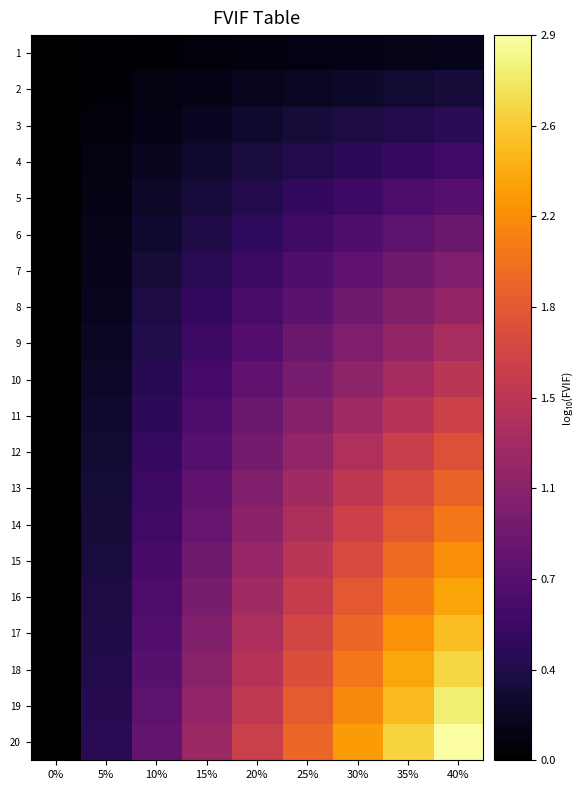

Reading right to left, what are all the values shown in this chart?

1: 40%=0.1	35%=0.1	30%=0.1	25%=0.1	20%=0.1	15%=0.1	10%=0.0	5%=0.0	0%=0.0
2: 40%=0.3	35%=0.3	30%=0.2	25%=0.2	20%=0.2	15%=0.1	10%=0.1	5%=0.0	0%=0.0
3: 40%=0.4	35%=0.4	30%=0.3	25%=0.3	20%=0.2	15%=0.2	10%=0.1	5%=0.1	0%=0.0
4: 40%=0.6	35%=0.5	30%=0.5	25%=0.4	20%=0.3	15%=0.2	10%=0.2	5%=0.1	0%=0.0
5: 40%=0.7	35%=0.7	30%=0.6	25%=0.5	20%=0.4	15%=0.3	10%=0.2	5%=0.1	0%=0.0
6: 40%=0.9	35%=0.8	30%=0.7	25%=0.6	20%=0.5	15%=0.4	10%=0.2	5%=0.1	0%=0.0
7: 40%=1.0	35%=0.9	30%=0.8	25%=0.7	20%=0.6	15%=0.4	10%=0.3	5%=0.1	0%=0.0
8: 40%=1.2	35%=1.0	30%=0.9	25%=0.8	20%=0.6	15%=0.5	10%=0.3	5%=0.2	0%=0.0
9: 40%=1.3	35%=1.2	30%=1.0	25%=0.9	20%=0.7	15%=0.5	10%=0.4	5%=0.2	0%=0.0
10: 40%=1.5	35%=1.3	30%=1.1	25%=1.0	20%=0.8	15%=0.6	10%=0.4	5%=0.2	0%=0.0
11: 40%=1.6	35%=1.4	30%=1.3	25%=1.1	20%=0.9	15%=0.7	10%=0.5	5%=0.2	0%=0.0
12: 40%=1.8	35%=1.6	30%=1.4	25%=1.2	20%=1.0	15%=0.7	10%=0.5	5%=0.3	0%=0.0
13: 40%=1.9	35%=1.7	30%=1.5	25%=1.3	20%=1.0	15%=0.8	10%=0.5	5%=0.3	0%=0.0
14: 40%=2.0	35%=1.8	30%=1.6	25%=1.4	20%=1.1	15%=0.8	10%=0.6	5%=0.3	0%=0.0
15: 40%=2.2	35%=2.0	30%=1.7	25%=1.5	20%=1.2	15%=0.9	10%=0.6	5%=0.3	0%=0.0
16: 40%=2.3	35%=2.1	30%=1.8	25%=1.6	20%=1.3	15%=1.0	10%=0.7	5%=0.3	0%=0.0
17: 40%=2.5	35%=2.2	30%=1.9	25%=1.6	20%=1.3	15%=1.0	10%=0.7	5%=0.4	0%=0.0
18: 40%=2.6	35%=2.3	30%=2.1	25%=1.7	20%=1.4	15%=1.1	10%=0.7	5%=0.4	0%=0.0
19: 40%=2.8	35%=2.5	30%=2.2	25%=1.8	20%=1.5	15%=1.2	10%=0.8	5%=0.4	0%=0.0
20: 40%=2.9	35%=2.6	30%=2.3	25%=1.9	20%=1.6	15%=1.2	10%=0.8	5%=0.4	0%=0.0